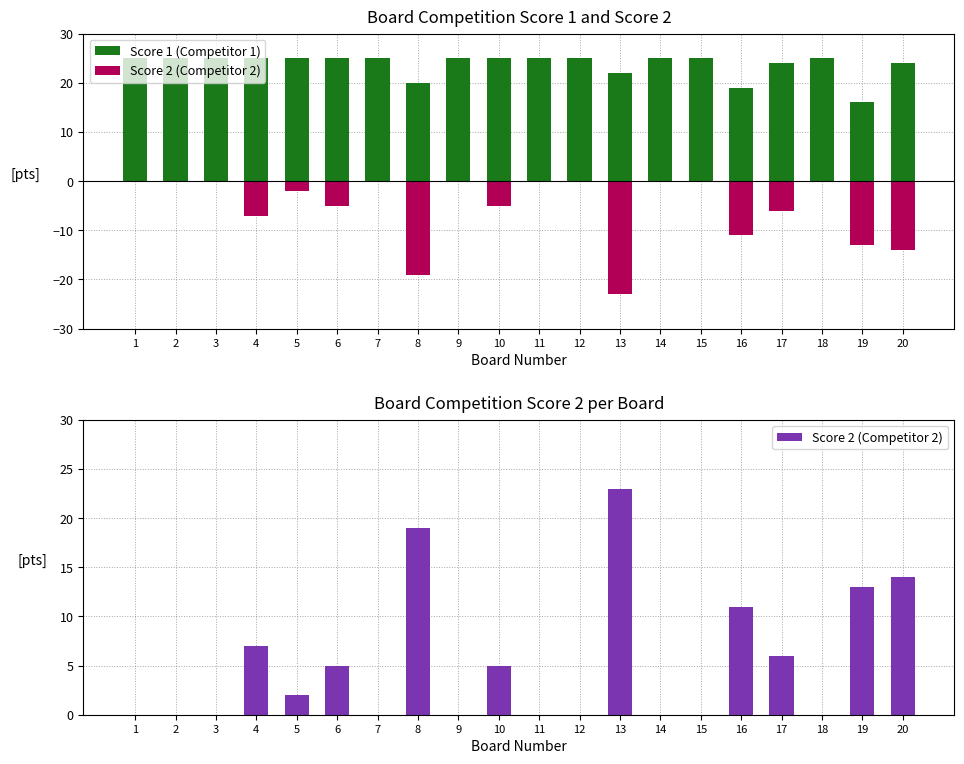

Which has a higher value, 12 or 16?

12